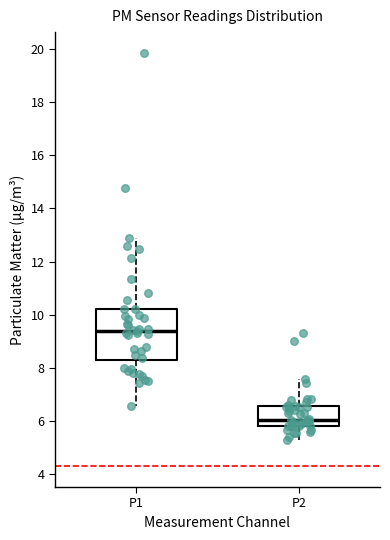

Where is the lower edge of the box for P2 on the y-axis? The values are not printed on the chart, so give them approximately, as read against the axis.

5.8